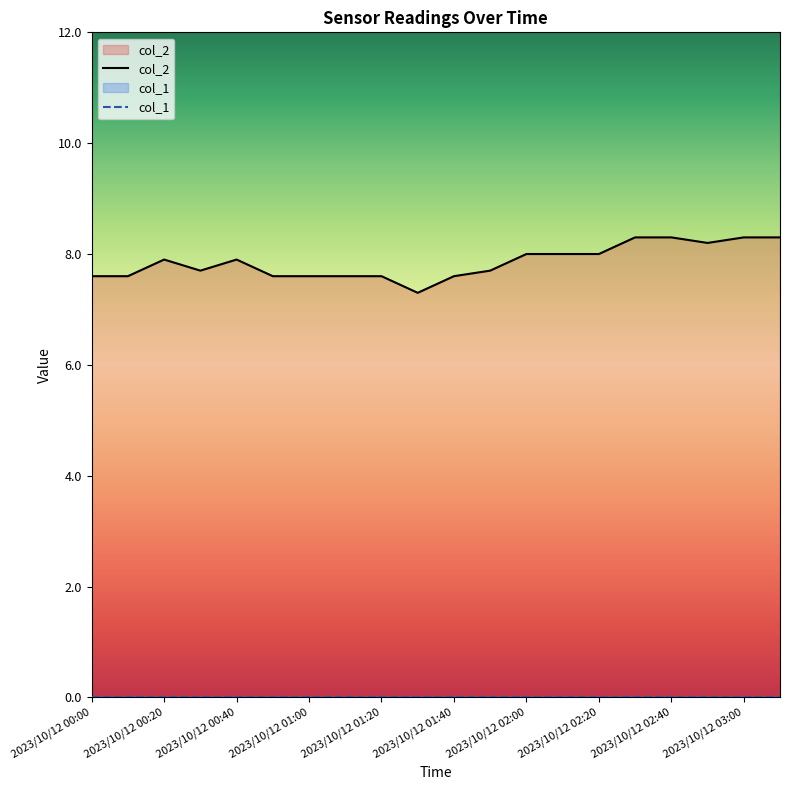

How many series are shown in this chart?

2